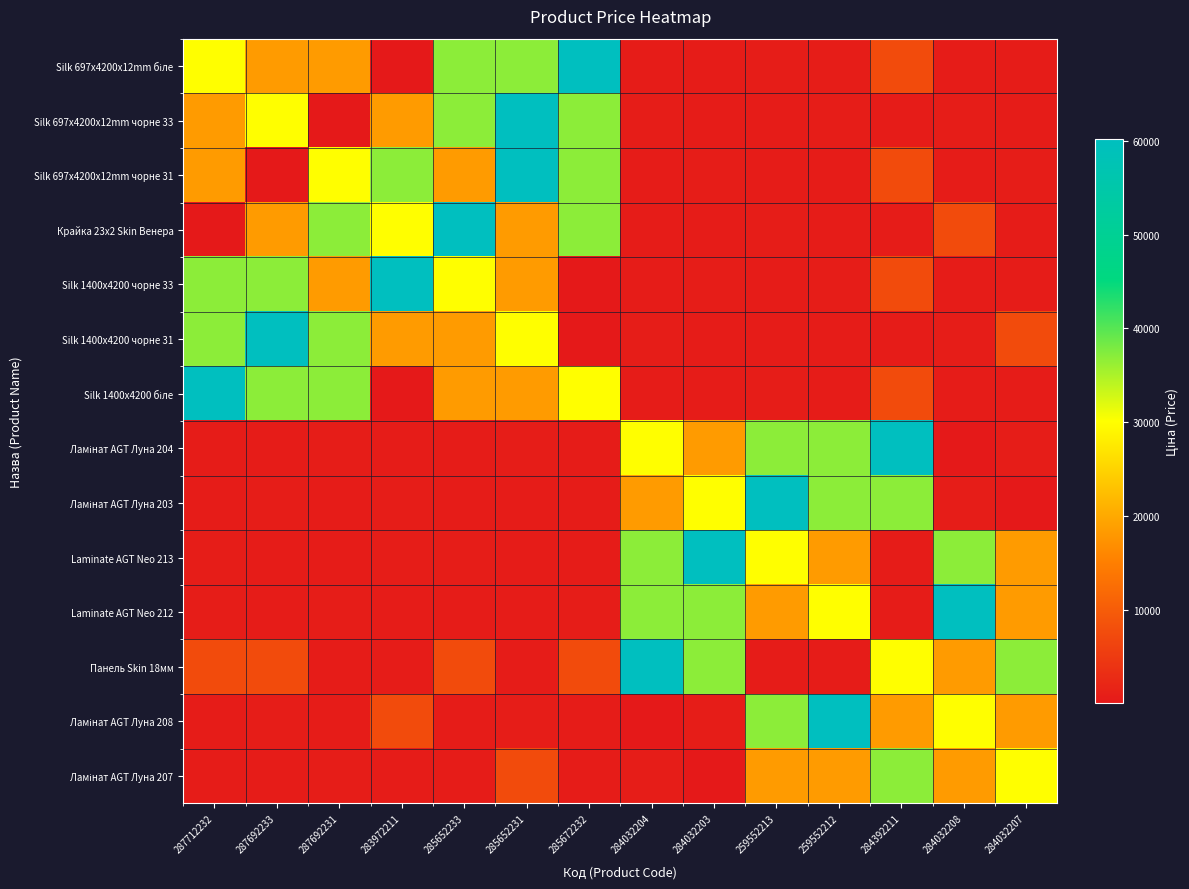

At 287692233, list the series in order from smallest to largest.

Silk 697x4200x12mm чорне 31, Ламінат AGT Луна 204, Laminate AGT Neo 213, Laminate AGT Neo 212, Ламінат AGT Луна 207, Ламінат AGT Луна 203, Ламінат AGT Луна 208, Панель Skin 18мм, Silk 697x4200x12mm біле, Крайка 23x2 Skin Венера, Silk 697x4200x12mm чорне 33, Silk 1400x4200 чорне 33, Silk 1400x4200 біле, Silk 1400x4200 чорне 31